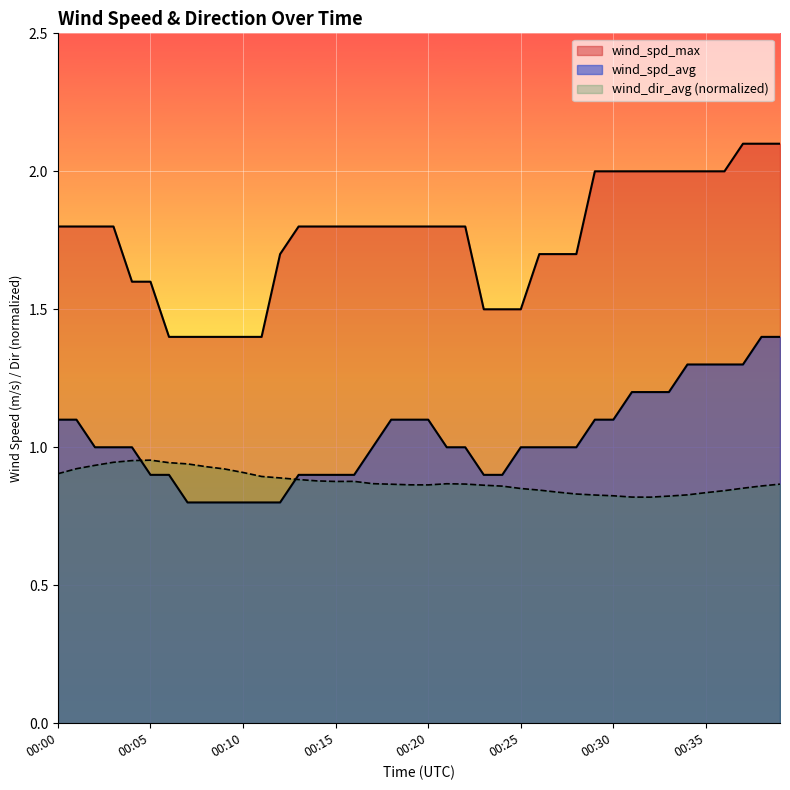

How many data points does each series have?

40